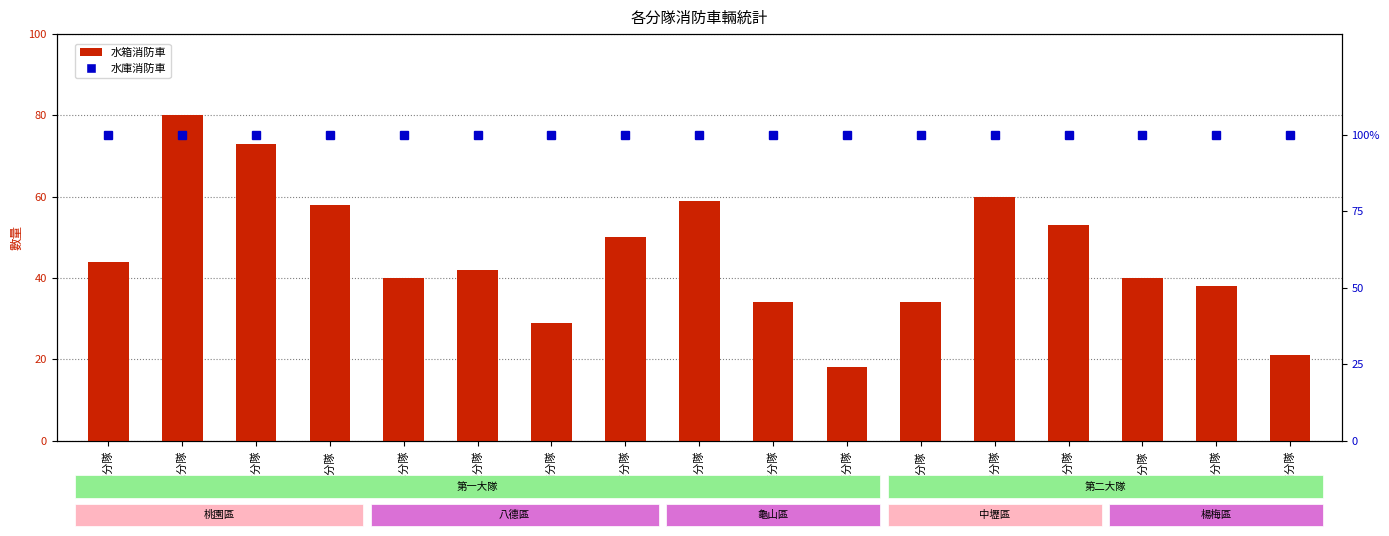

List the series in order of their peak value, lowest first.

水箱消防車, 水庫消防車(%))